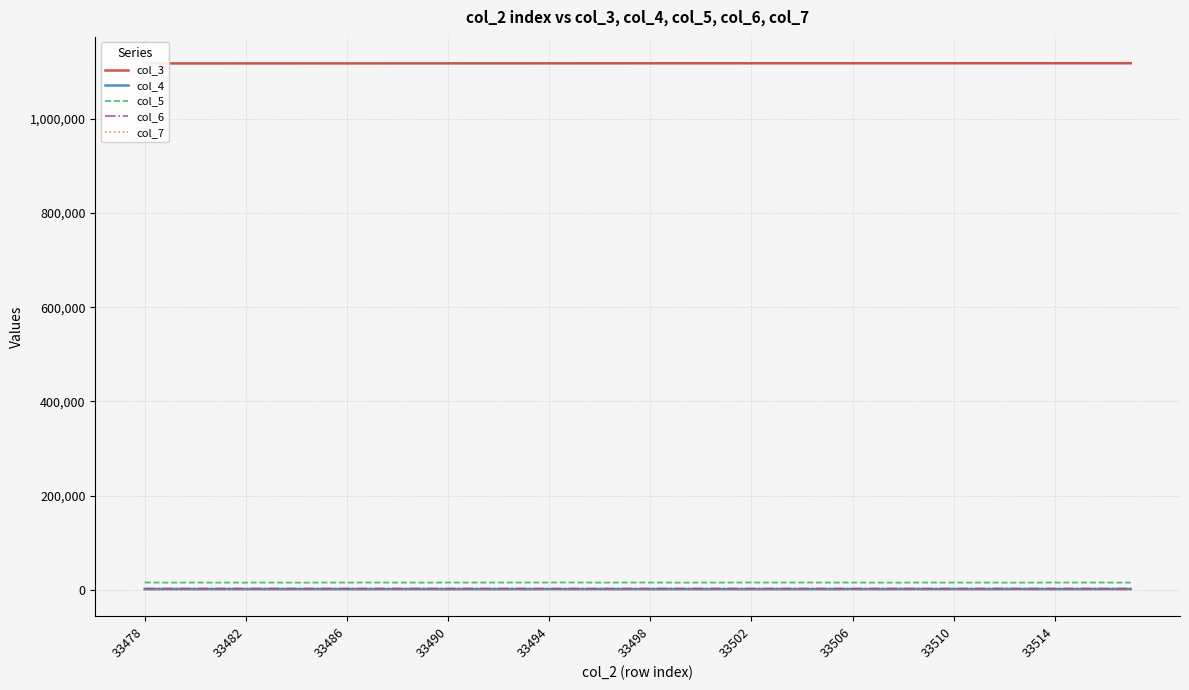

Rank the series by their maximum value, from highest to lowest.

col_3, col_5, col_6, col_4, col_7